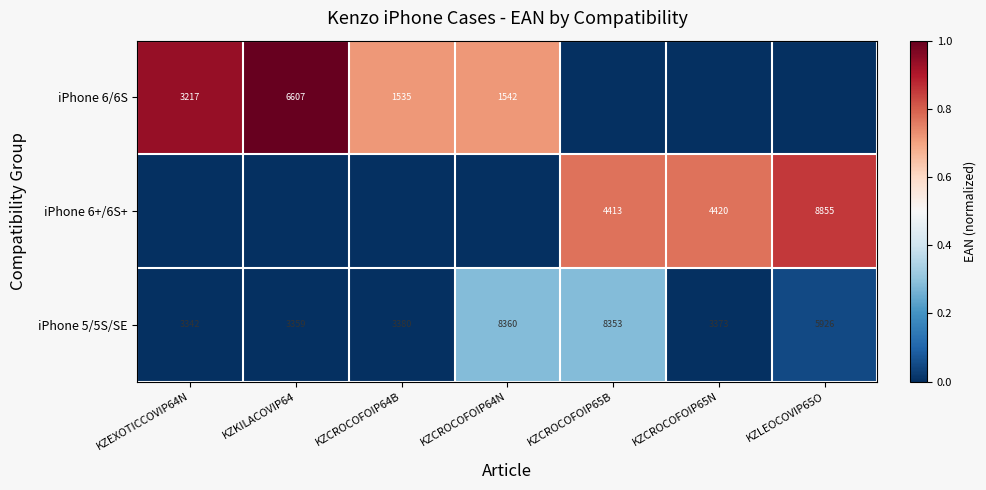

Rank the categories by iPhone 5/5S/SE value from lowest to highest.

KZEXOTICCOVIP64N, KZKILACOVIP64, KZCROCOFOIP65N, KZCROCOFOIP64B, KZLEOCOVIP65O, KZCROCOFOIP65B, KZCROCOFOIP64N